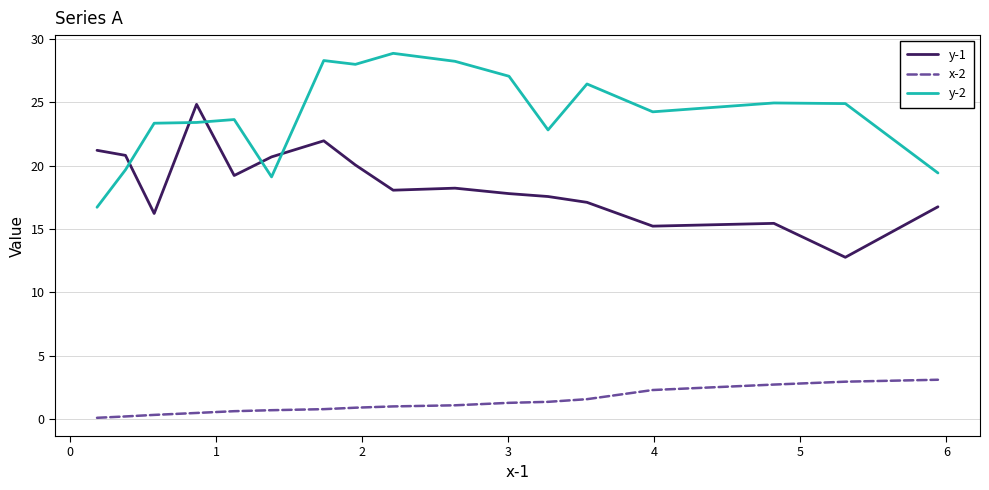

What is the maximum value shown in the chart?

28.9